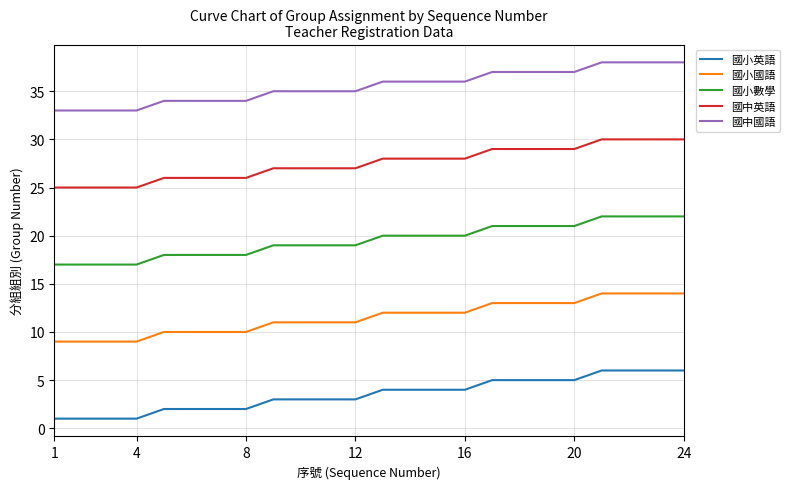

How many categories are shown in the chart?

24